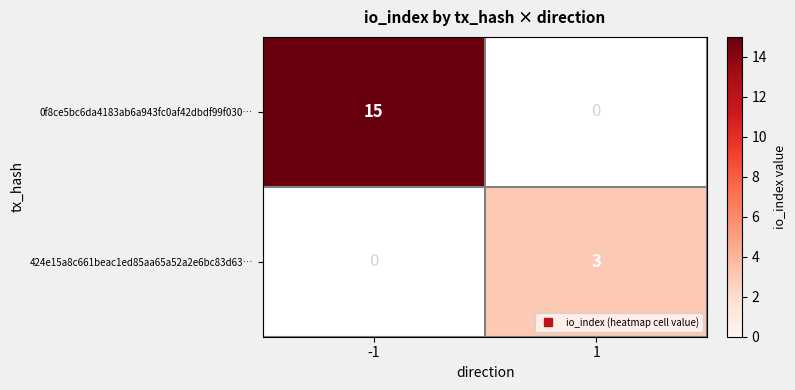

Which series has the largest total across all categories?

0f8ce5bc6da4183ab6a943fc0af42dbdf99f030…